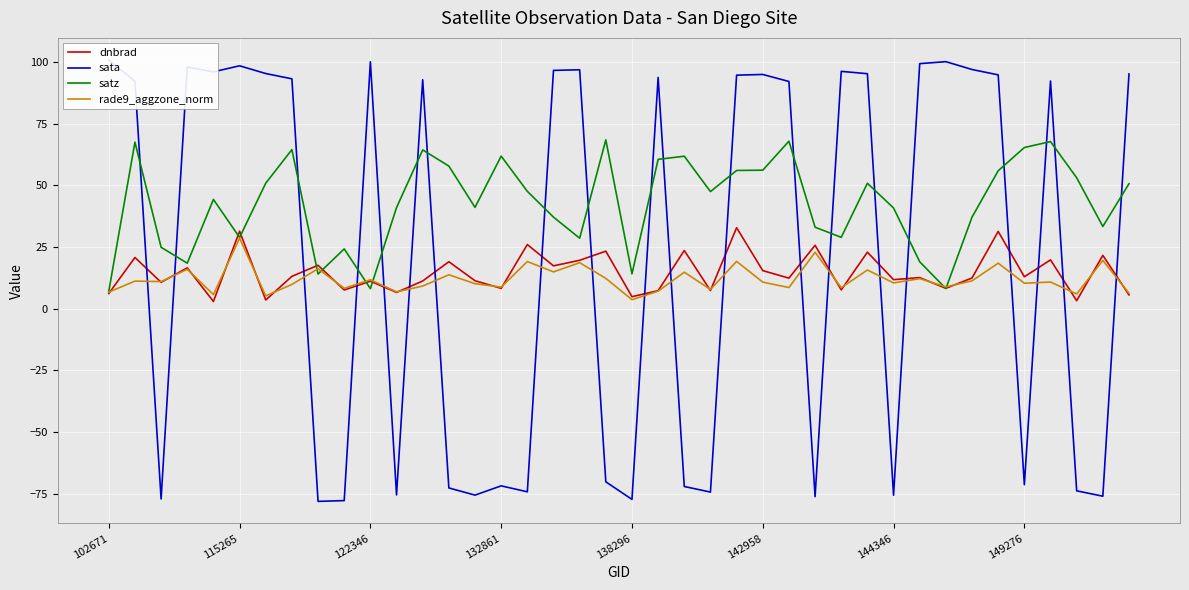

The value of satz at 149276 is 93.7. True or false?

False